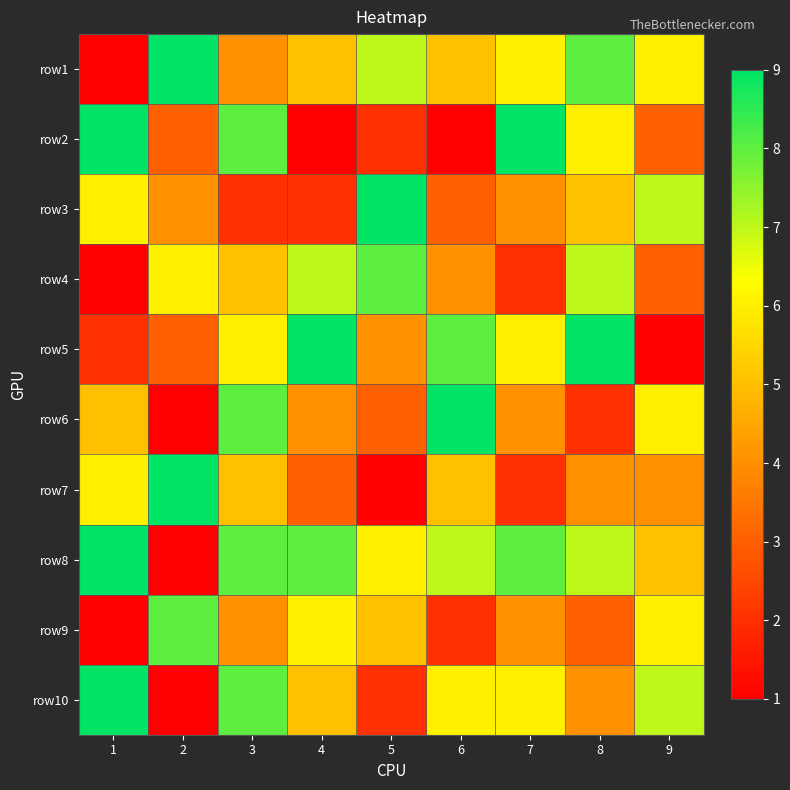

Rank the series by their maximum value, from lowest to highest.

row4, row9, row1, row2, row3, row5, row6, row7, row8, row10